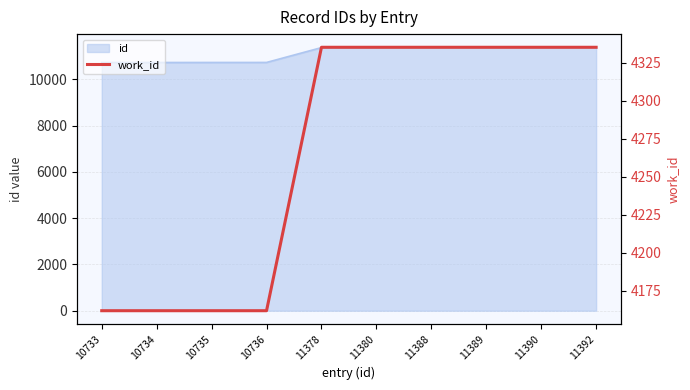

What is the value of the 5th point from the left?

4335